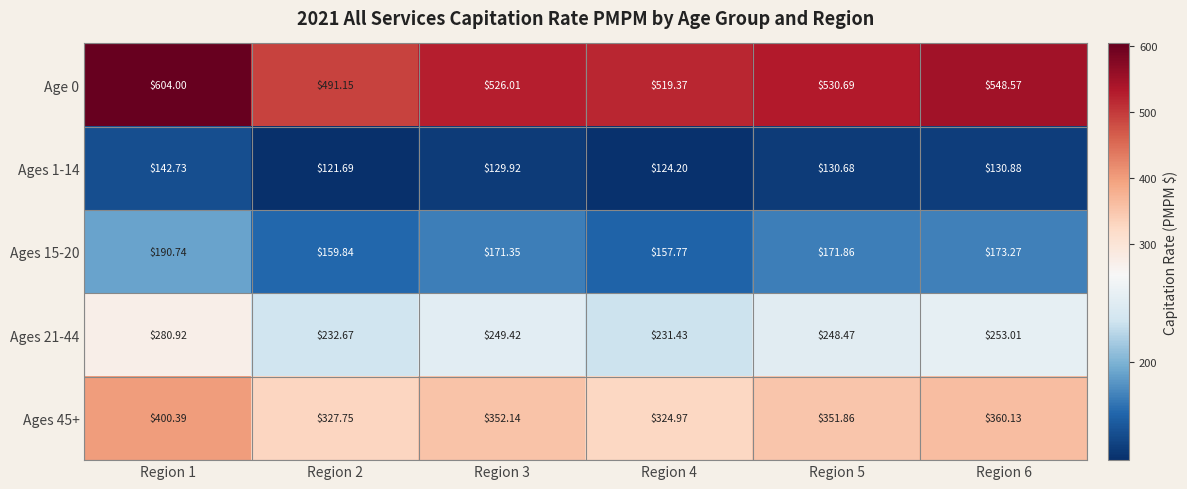

At which category does the chart reach its peak across all series?

Region 1